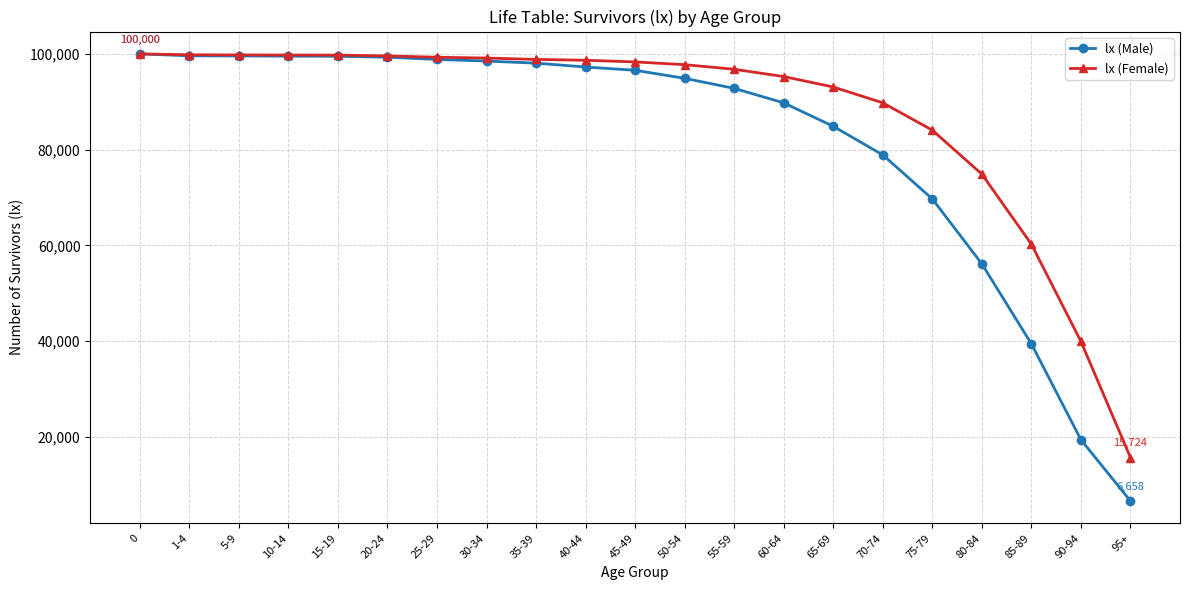

What is the average value of the lx (Male) series?

81881